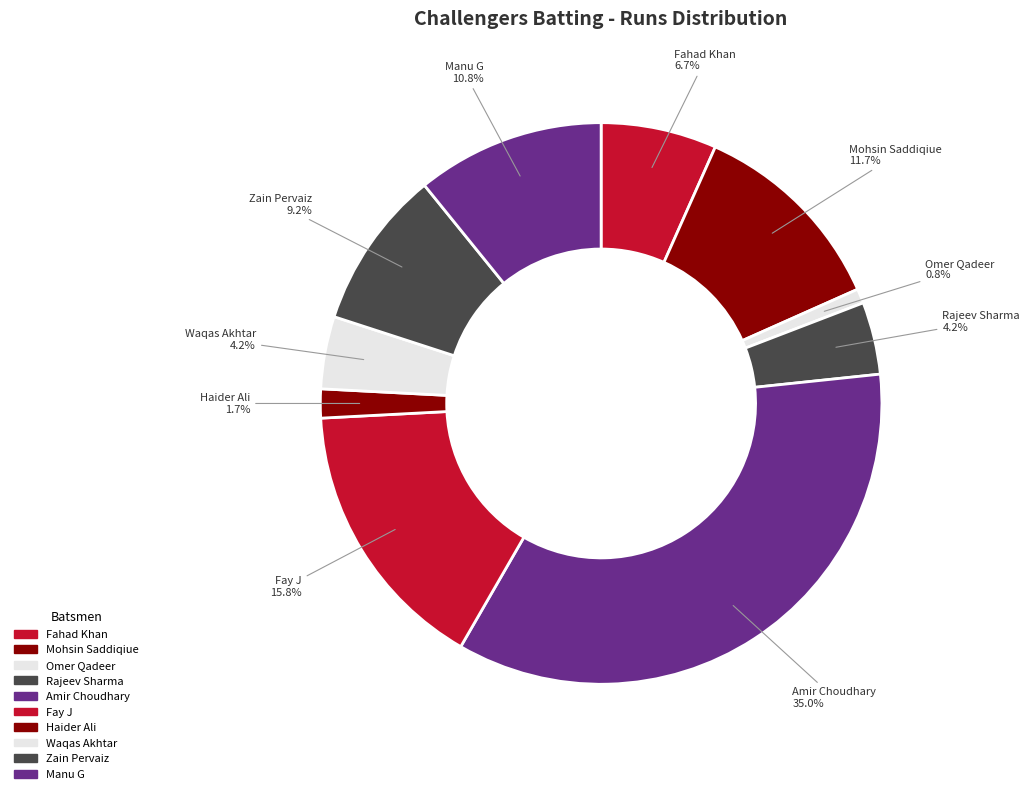

How much of the chart is everything except Omer Qadeer?

99.2%